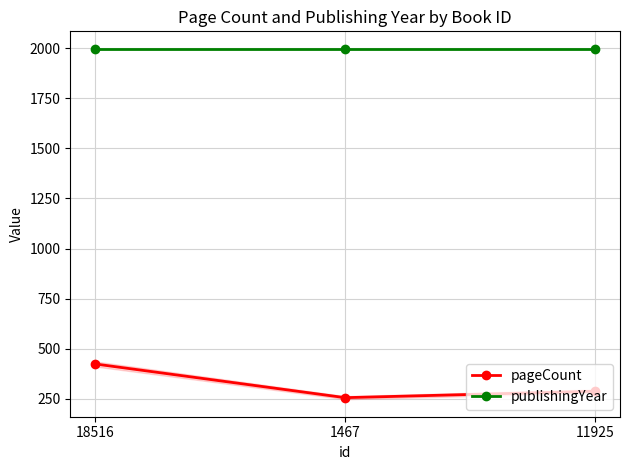

Where is publishingYear nearest to the value 1995?

18516